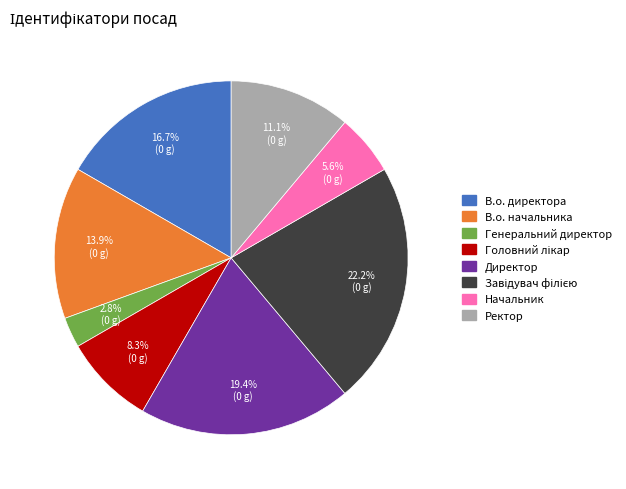

Which has a higher value, В.о. начальника or В.о. директора?

В.о. директора